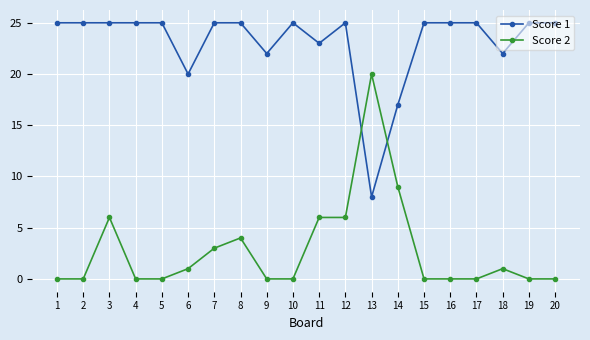

What is the difference between the Score 2 values at 6 and 14?

8